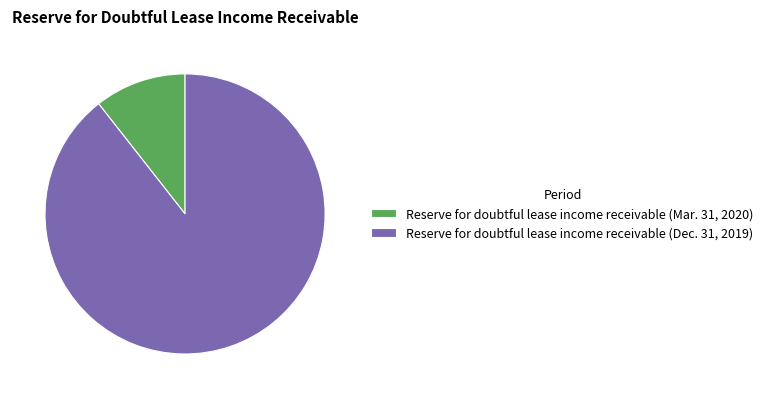

Which slice is the smallest?

Reserve for doubtful lease income receivable (Mar. 31, 2020)